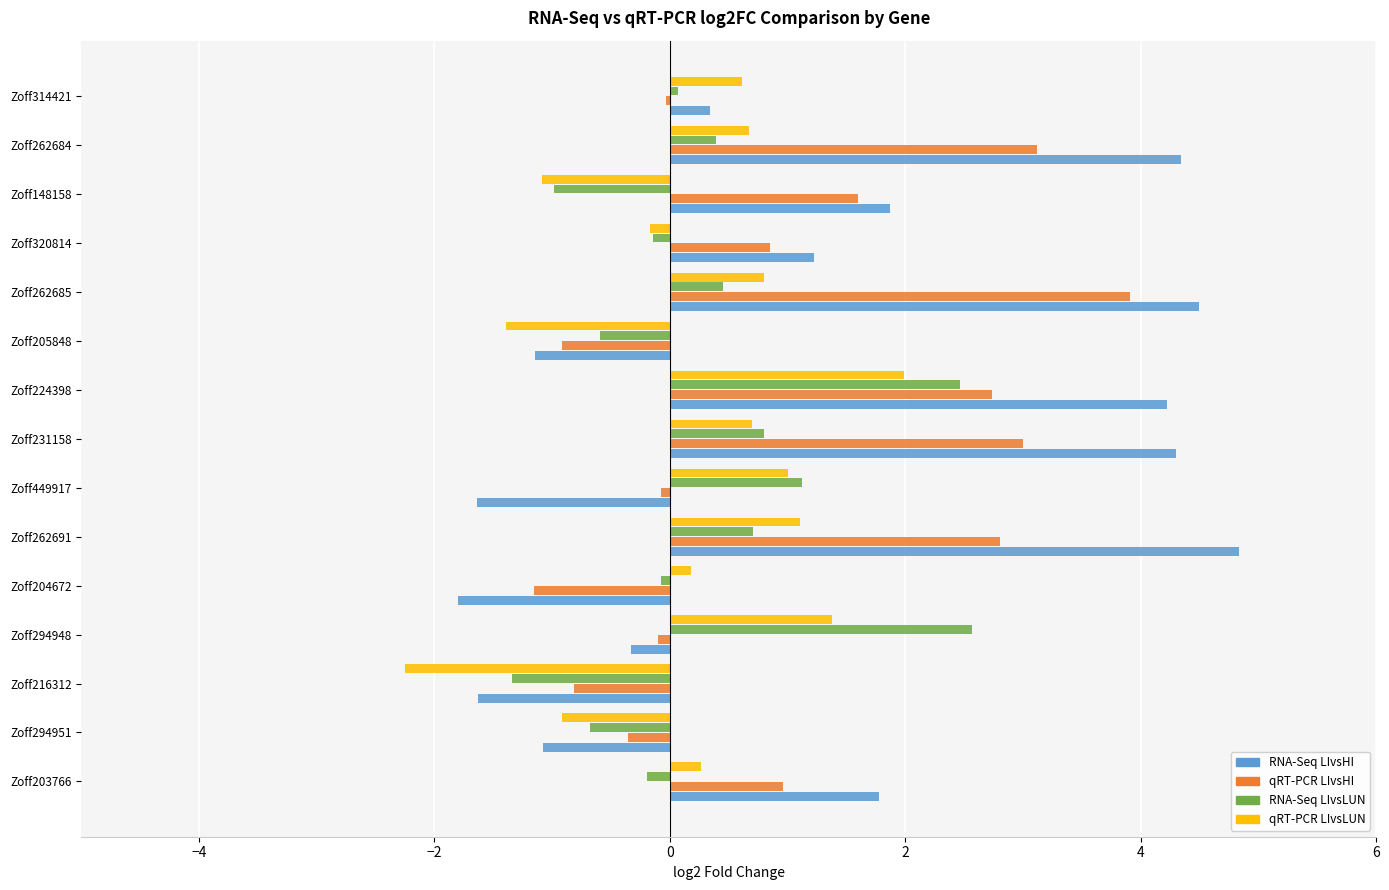

Read the qRT-PCR LIvsLUN value at Zoff205848.

-1.4